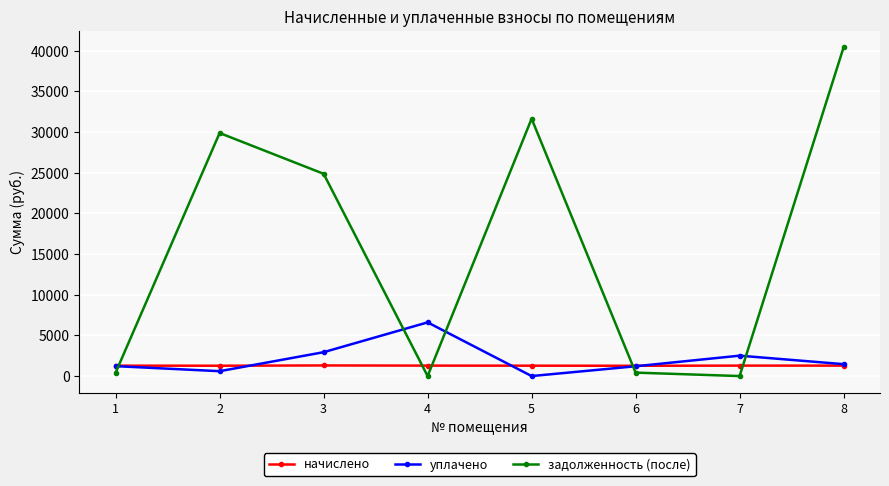

Which series has the largest total across all categories?

задолженность (после)